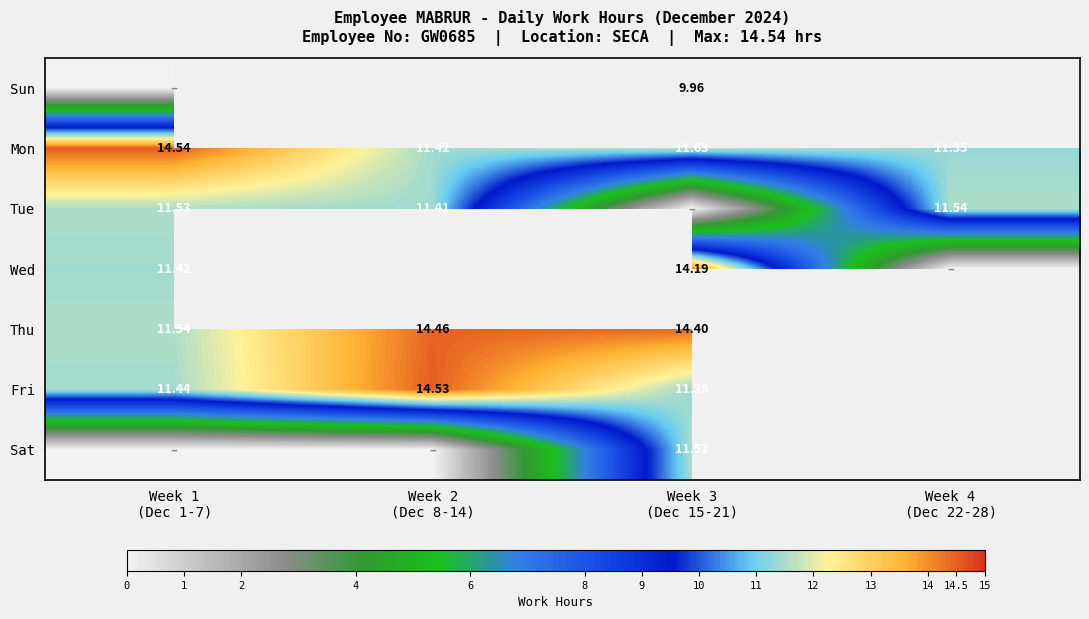

Is the value of Sun at Week 4 (Dec 22-28) greater than the value of Thu at Week 2 (Dec 8-14)?

No